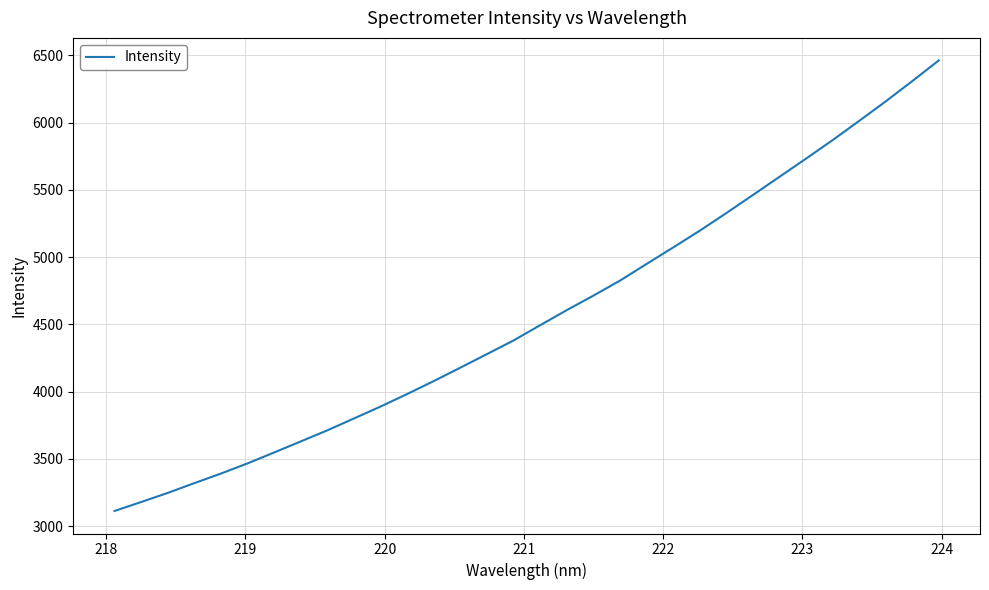

What is the difference between the maximum and minimum values?

3348.6